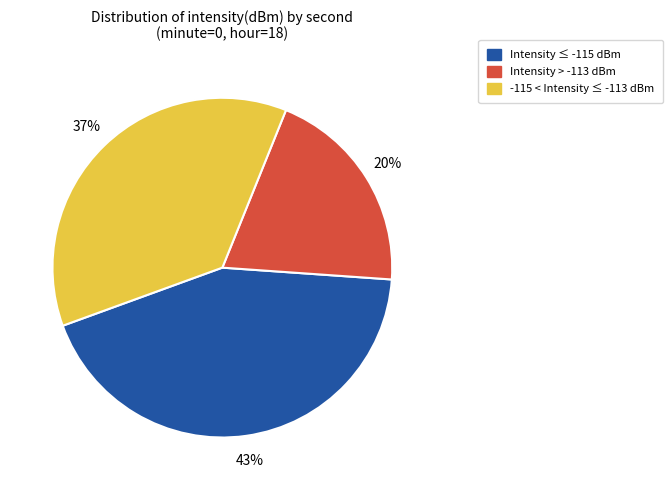

To the nearest percent, what is the average slice percentage?

33%